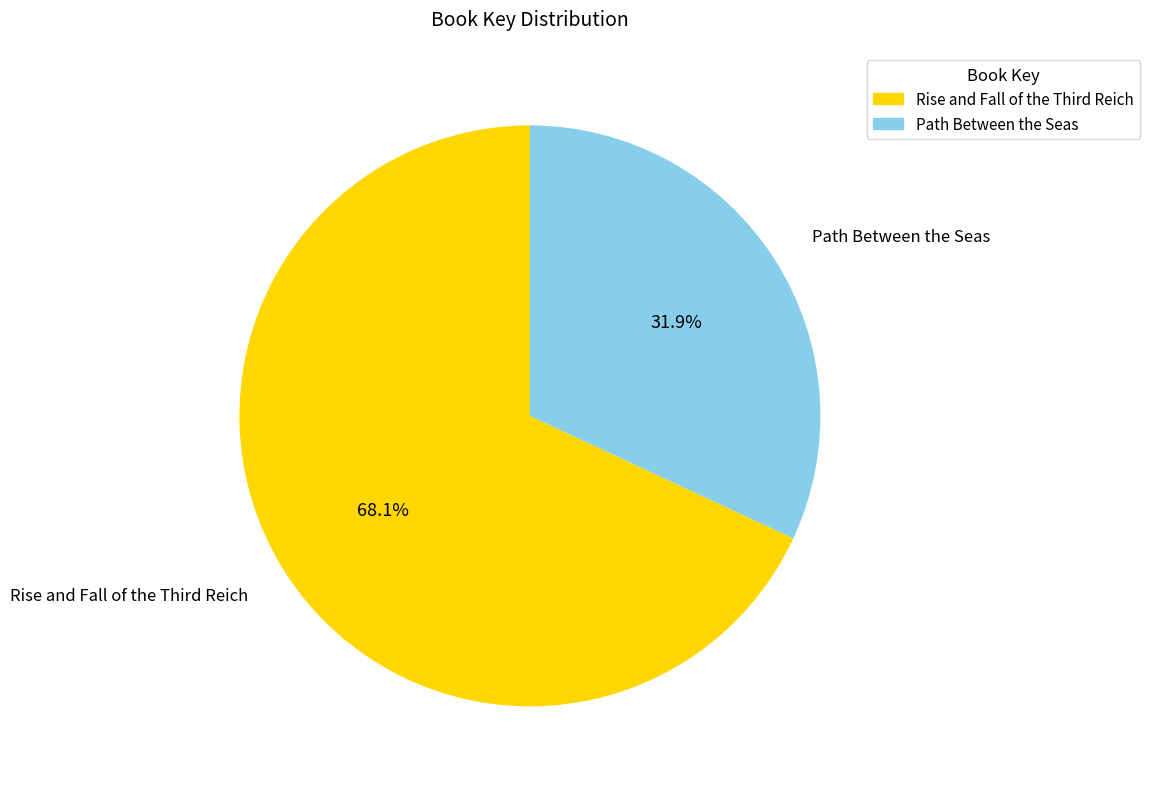

Which category accounts for the majority?

Rise and Fall of the Third Reich